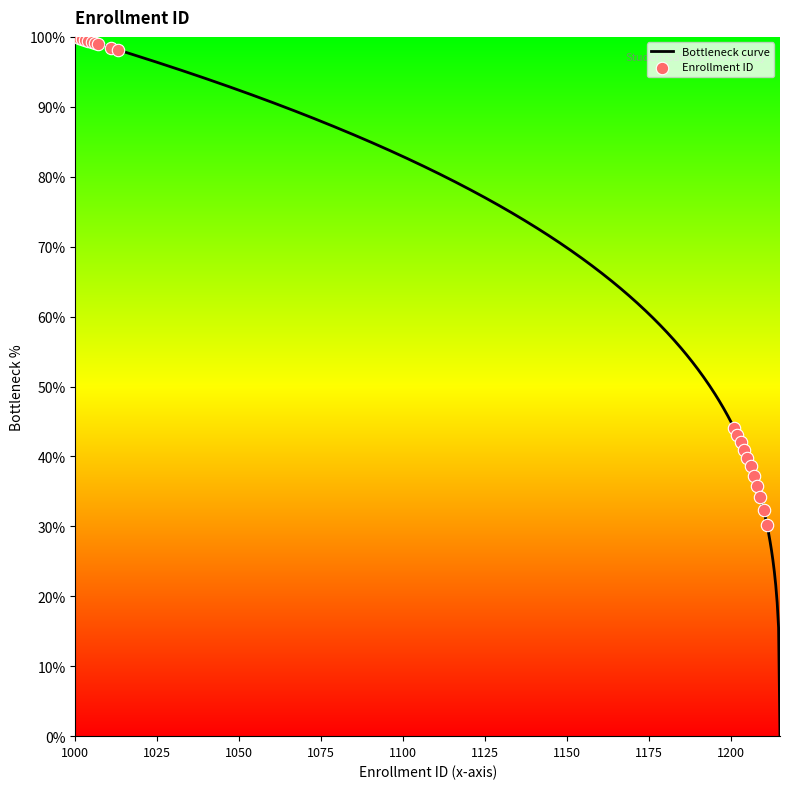

What is the maximum value for Bottleneck curve?

100.0